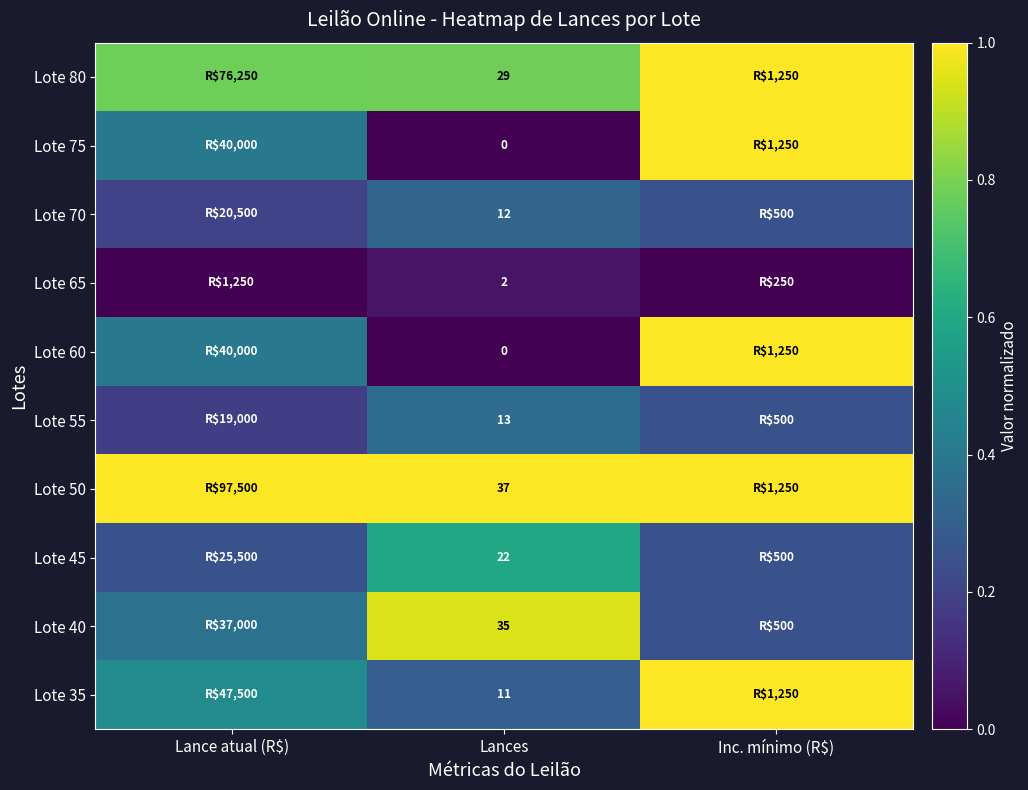

Is the value of Lote 55 at Lances greater than the value of Lote 60 at Lances?

Yes